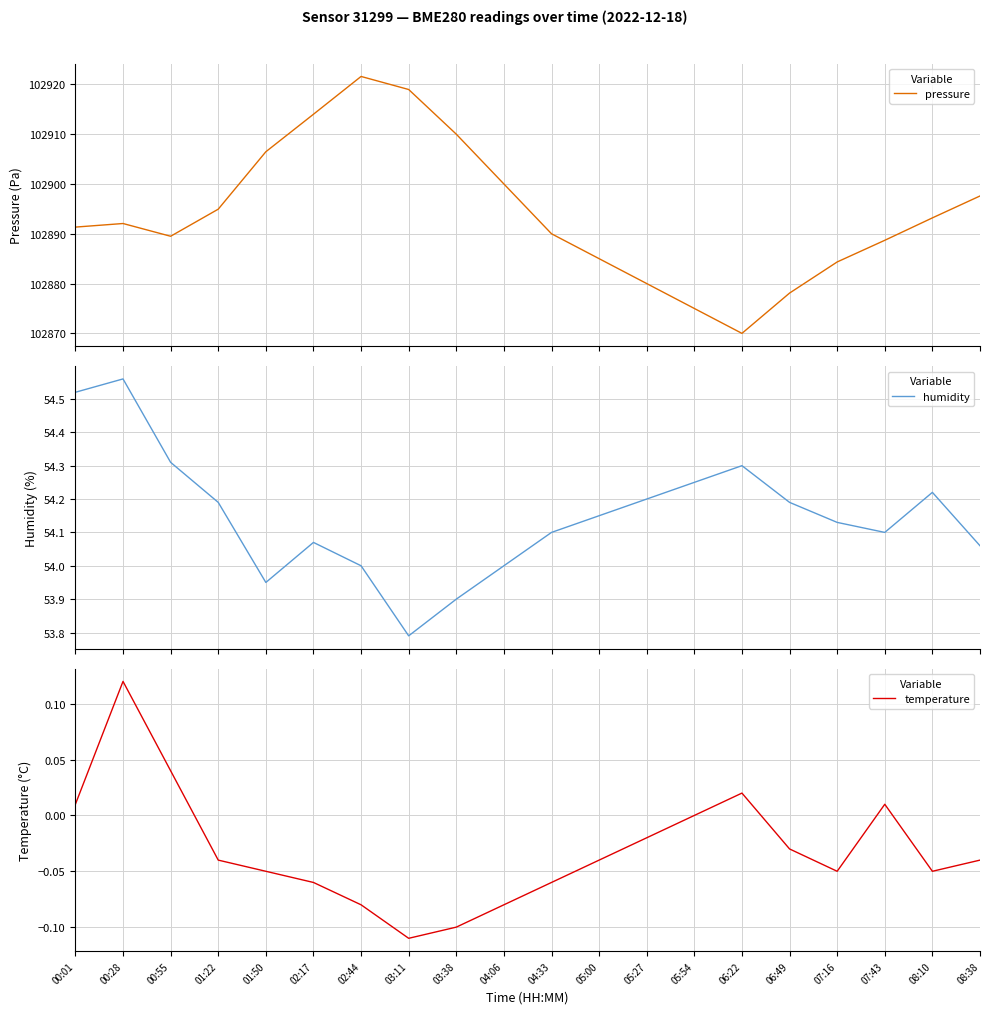

Reading left to right, extract all data points from this chart.

pressure: 102891.3	102892.1	102889.5	102894.9	102906.5	102914.0	102921.6	102919.0	102910.0	102900.0	102890.0	102885.0	102880.0	102875.0	102870.0	102878.1	102884.3	102888.7	102893.2	102897.6
humidity: 54.5	54.6	54.3	54.2	54.0	54.1	54.0	53.8	53.9	54.0	54.1	54.1	54.2	54.2	54.3	54.2	54.1	54.1	54.2	54.1
temperature: 0.0	0.1	0.0	-0.0	-0.1	-0.1	-0.1	-0.1	-0.1	-0.1	-0.1	-0.0	-0.0	0.0	0.0	-0.0	-0.1	0.0	-0.1	-0.0